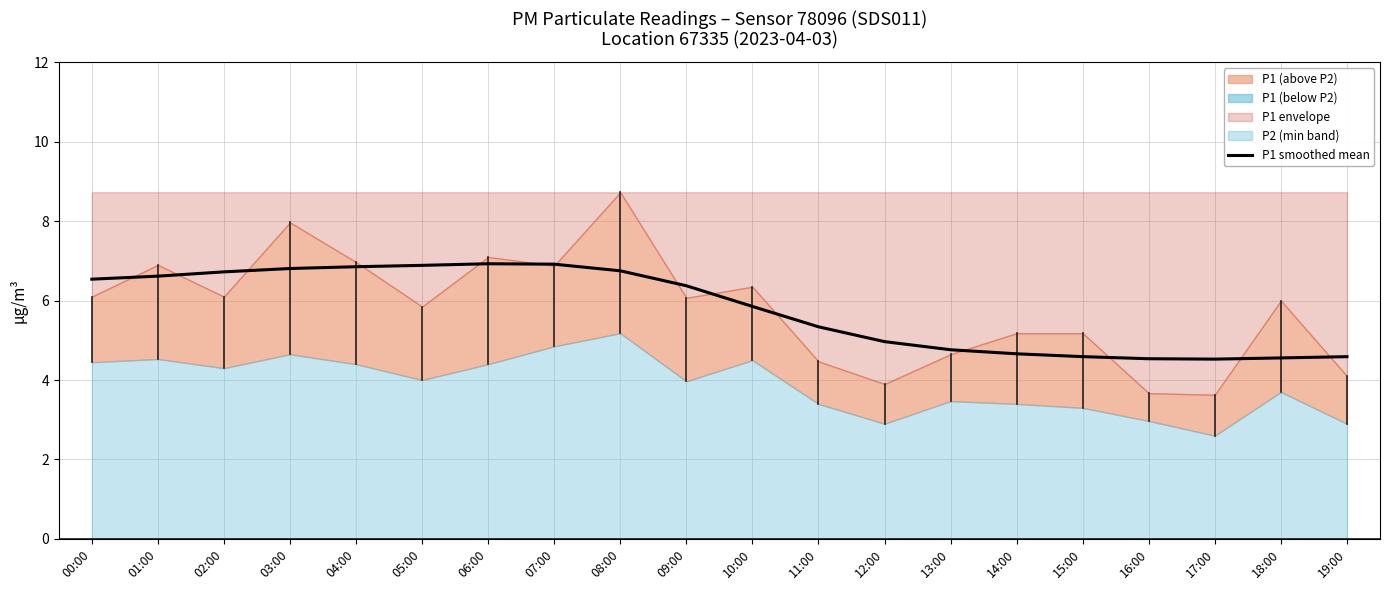

At which category does the chart reach its minimum across all series?

17:00